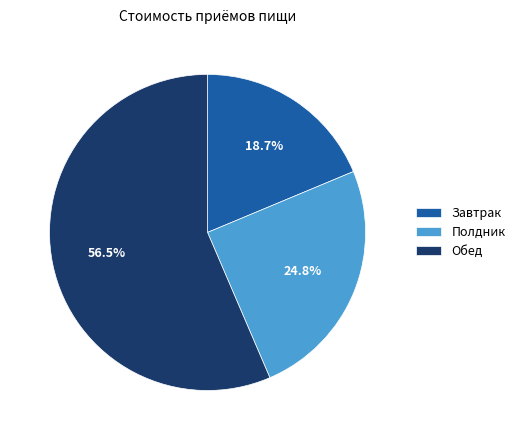

Is there a majority slice in this chart?

Yes